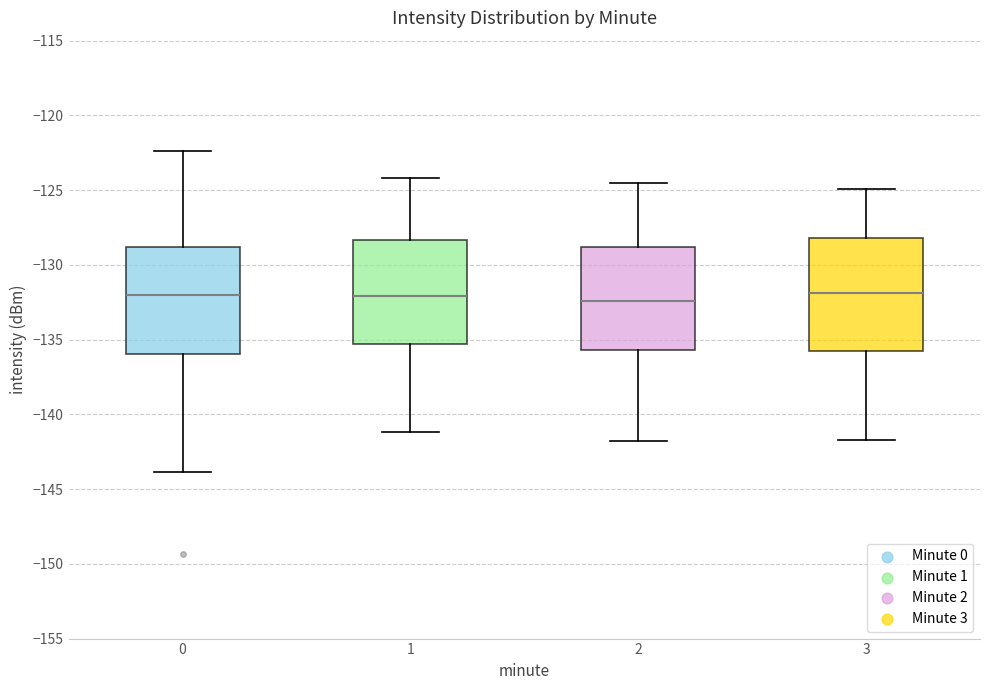

Reading left to right, transcribe this box plot: for each box, give where its median line is, the range the box spans, and where its two whiskers end, as read against the y-axis. The values are not printed on the chart, so give them approximately, as read against the axis.

0: median -132.0, box -136.0 to -129.0, whiskers -144.0 to -122.5
1: median -132.0, box -135.5 to -128.5, whiskers -141.0 to -124.0
2: median -132.5, box -135.5 to -129.0, whiskers -142.0 to -124.5
3: median -132.0, box -136.0 to -128.0, whiskers -141.5 to -125.0